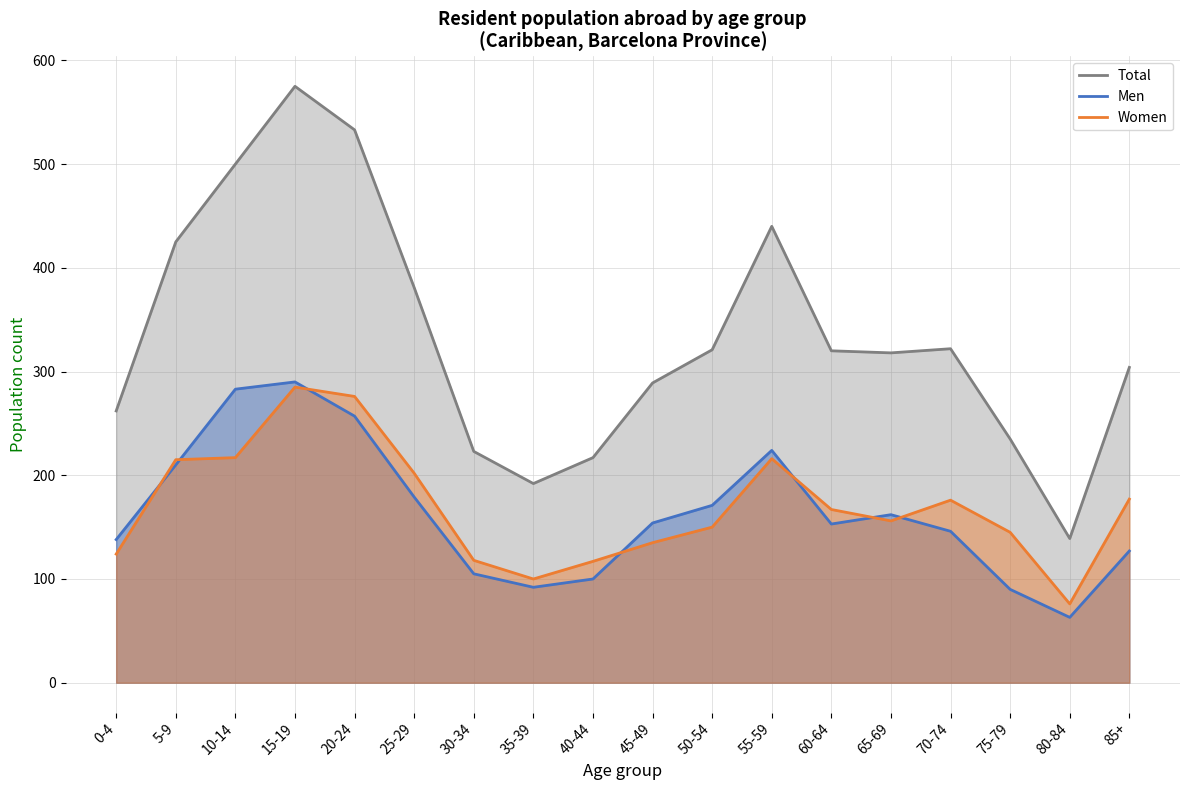

True or false: Total and Women cross at least once.

False